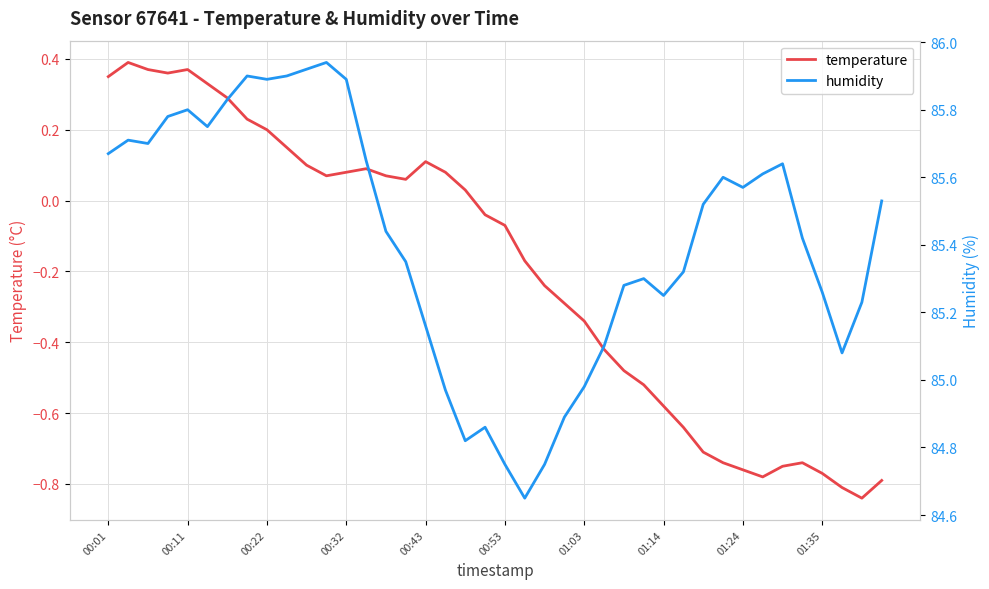

List the series in order of their peak value, lowest first.

temperature, humidity